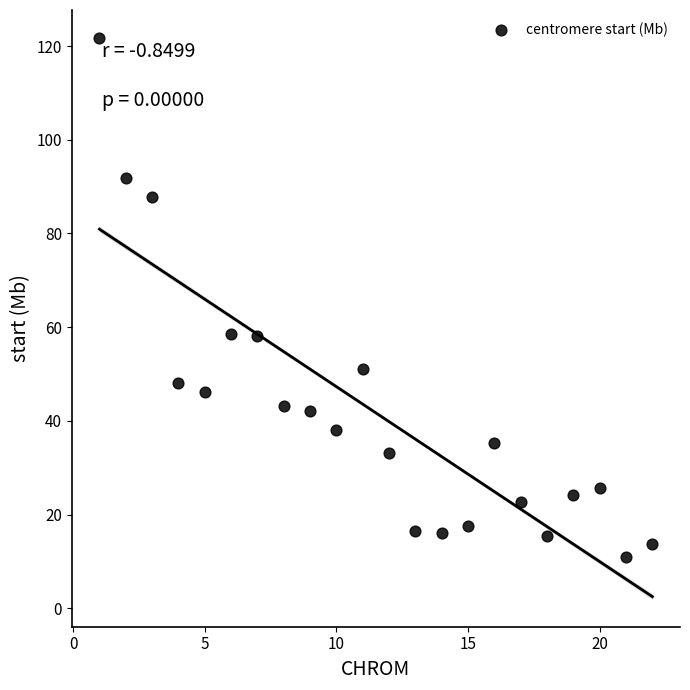

What is the range of X values (max minus min)?

21.0